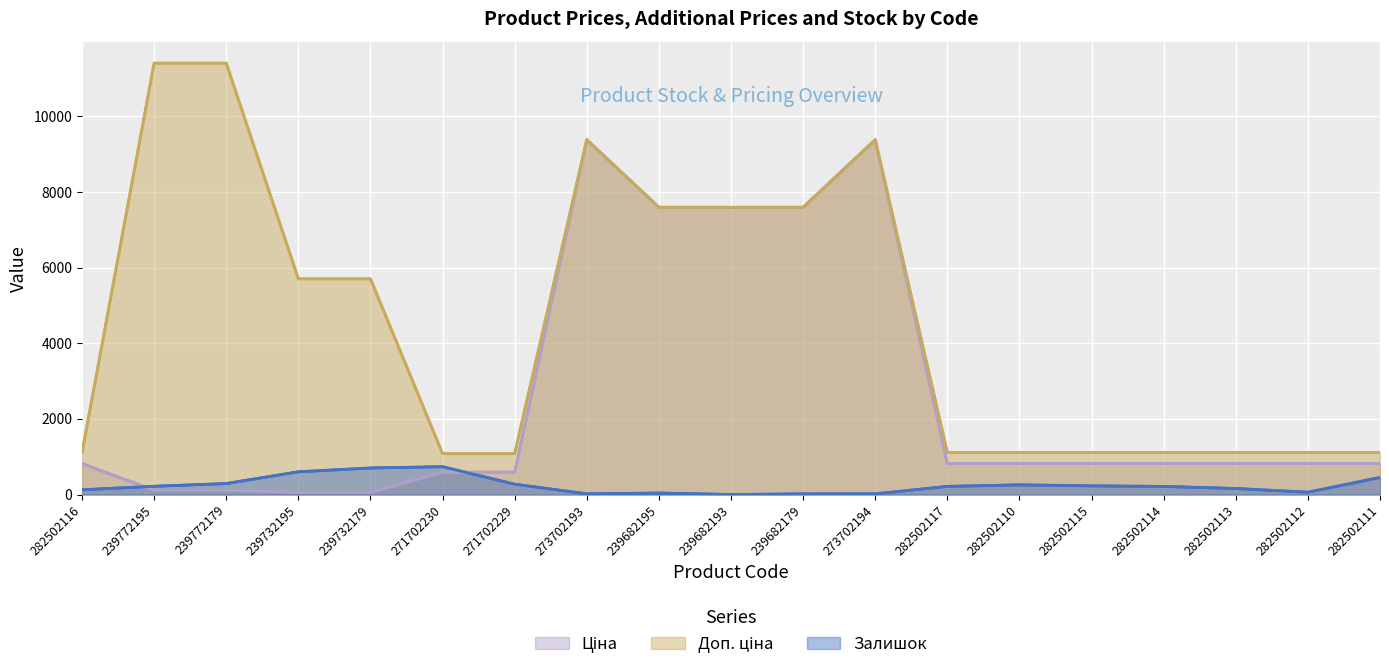

True or false: Доп. ціна and Ціна cross at least once.

False